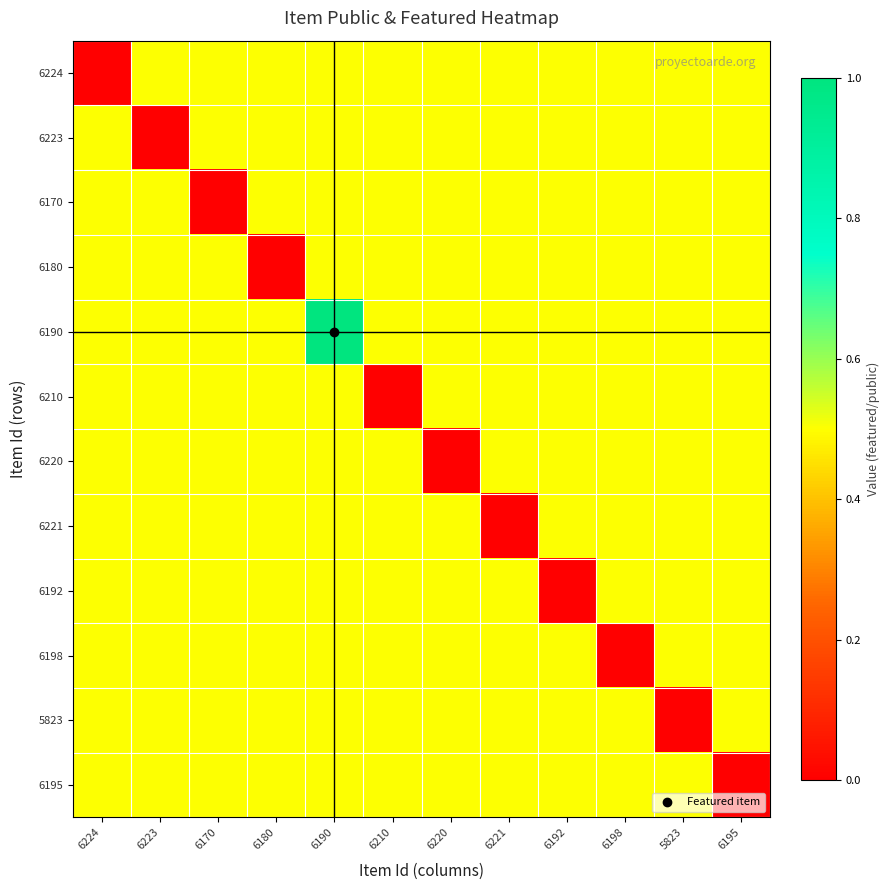

What is the total value across all series at 6223?

5.5